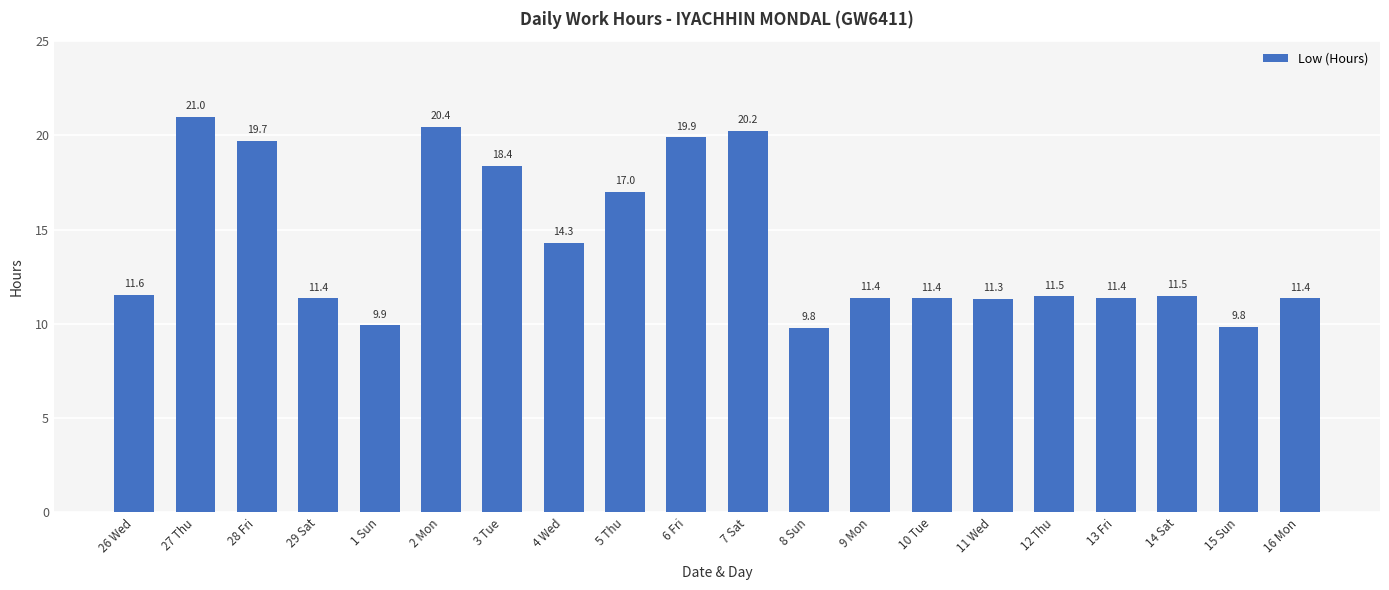

The chart shows a value of 9.9 at 1 Sun. True or false?

True